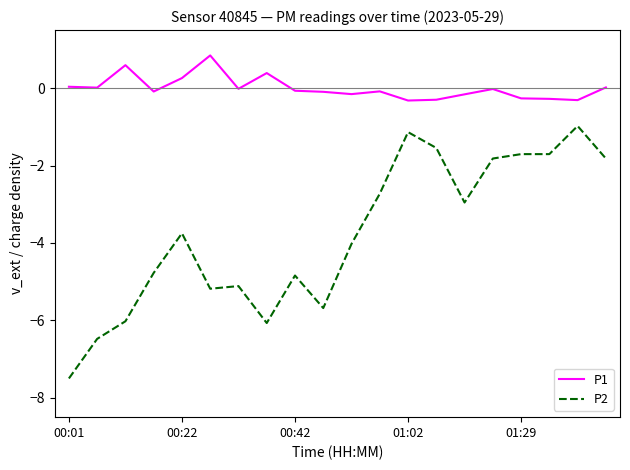

Which series has the largest range (max minus min)?

P2